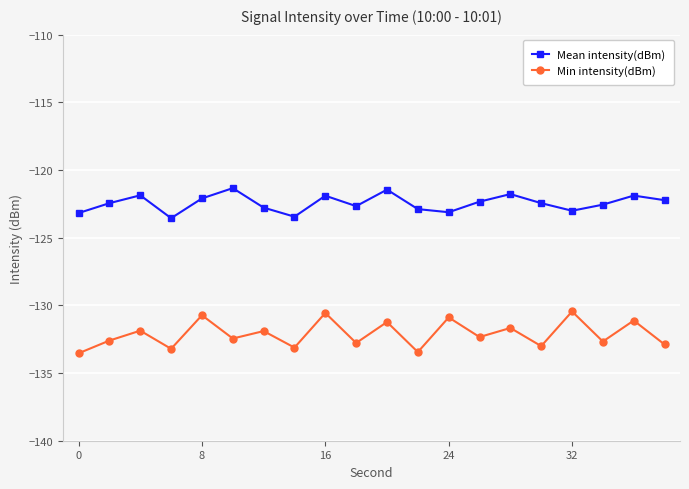

What is the maximum value for Mean intensity(dBm)?

-121.3